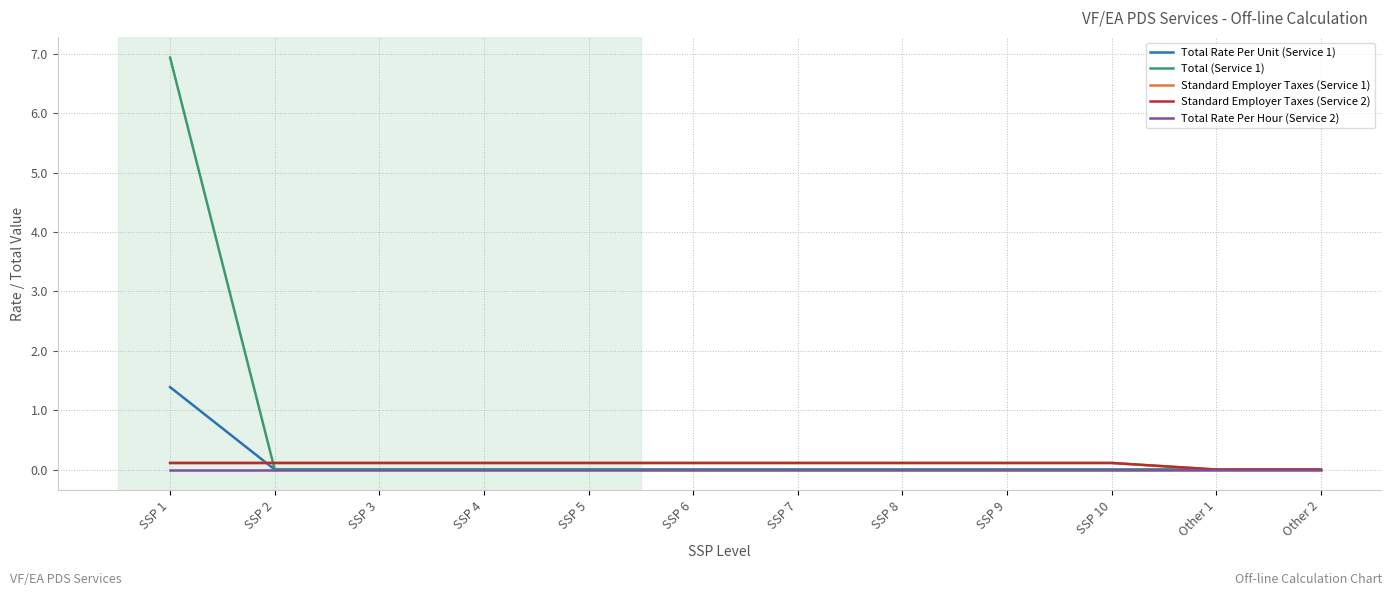

Does the chart have visible grid lines?

Yes